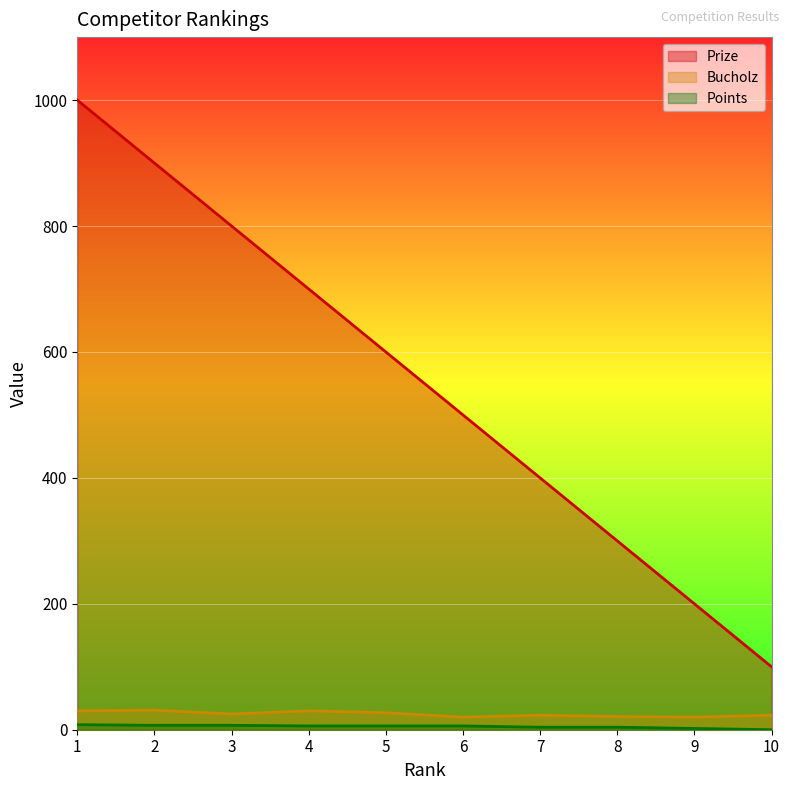

How many Prize values are between 300 and 800?

6